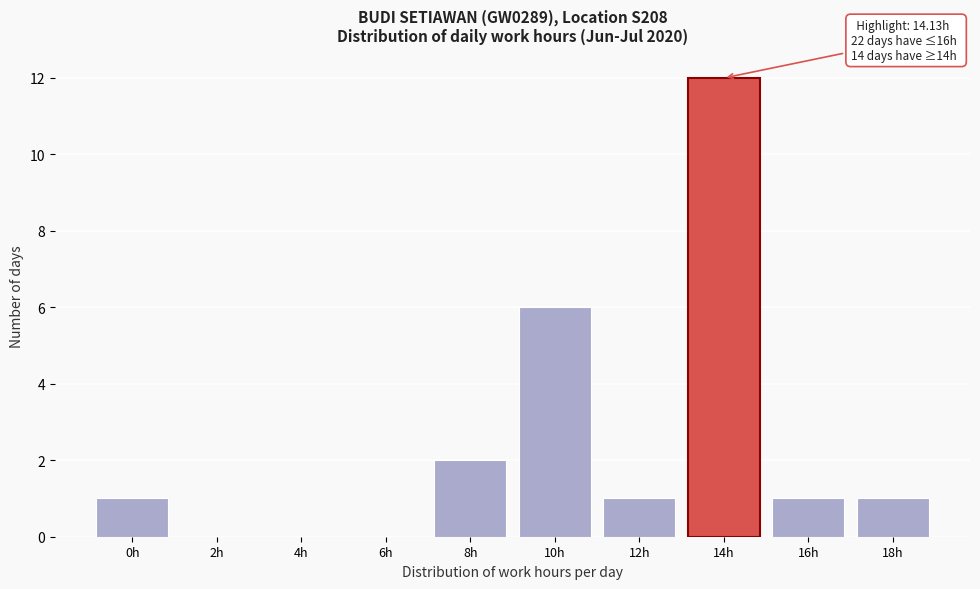

Reading right to left, what are all the values shown in this chart?

18h=1	16h=1	14h=12	12h=1	10h=6	8h=2	6h=0	4h=0	2h=0	0h=1